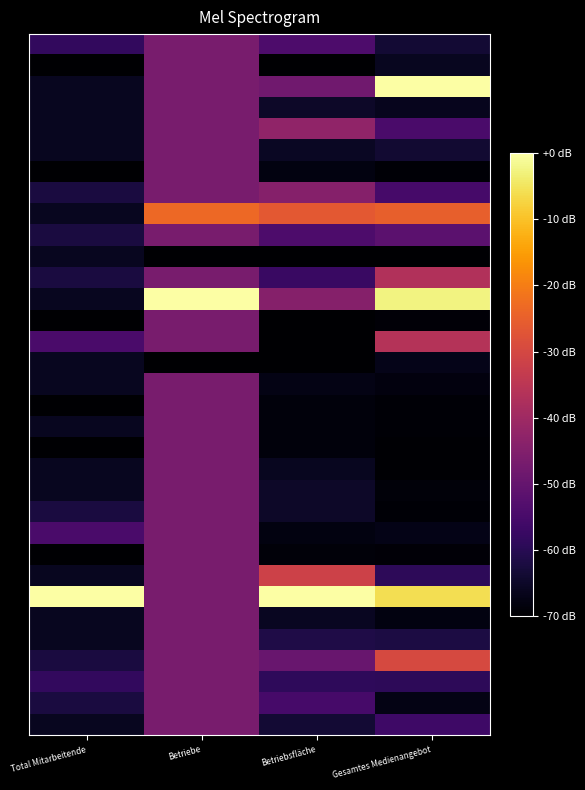

What is the difference between the highest and lowest values at Total Mitarbeitende?

70.0